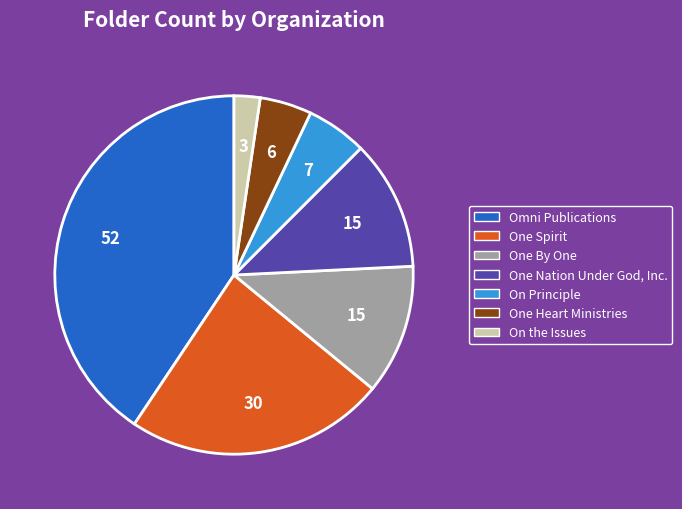

Is it true that One Heart Ministries is 5% of the pie?

True